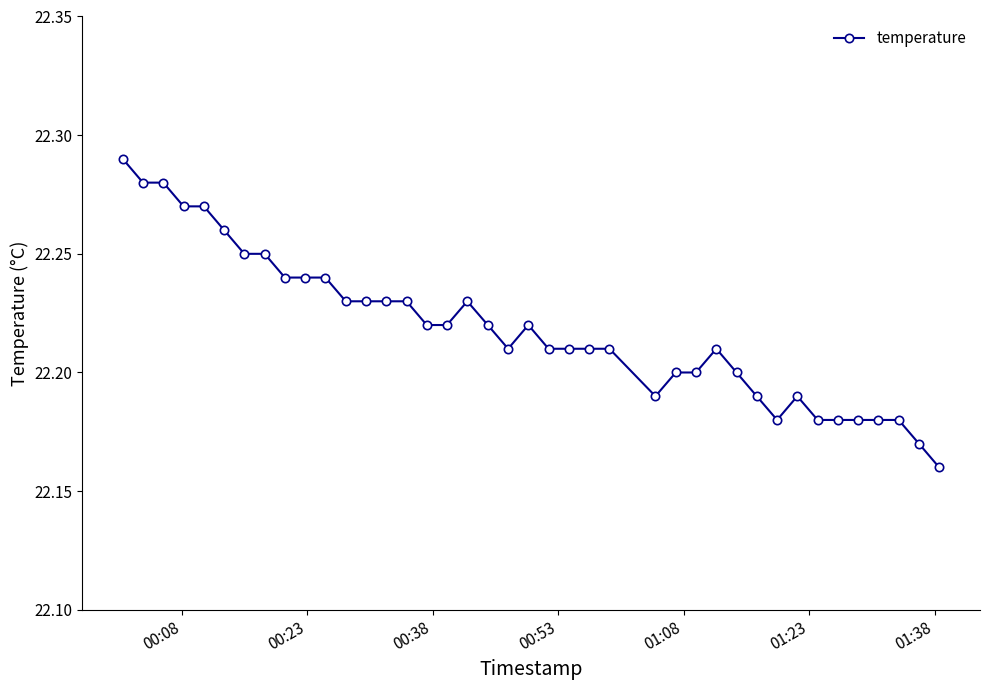

How many data points does each series have?

40